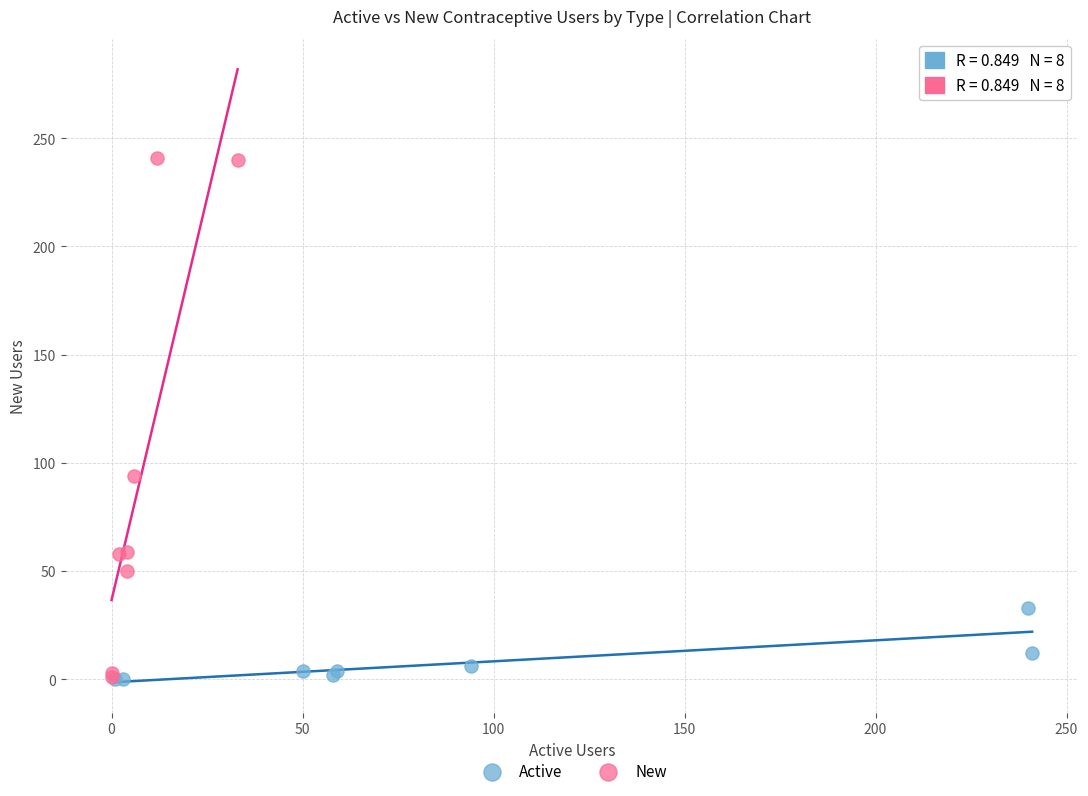

Which series contains the highest Y value?

New